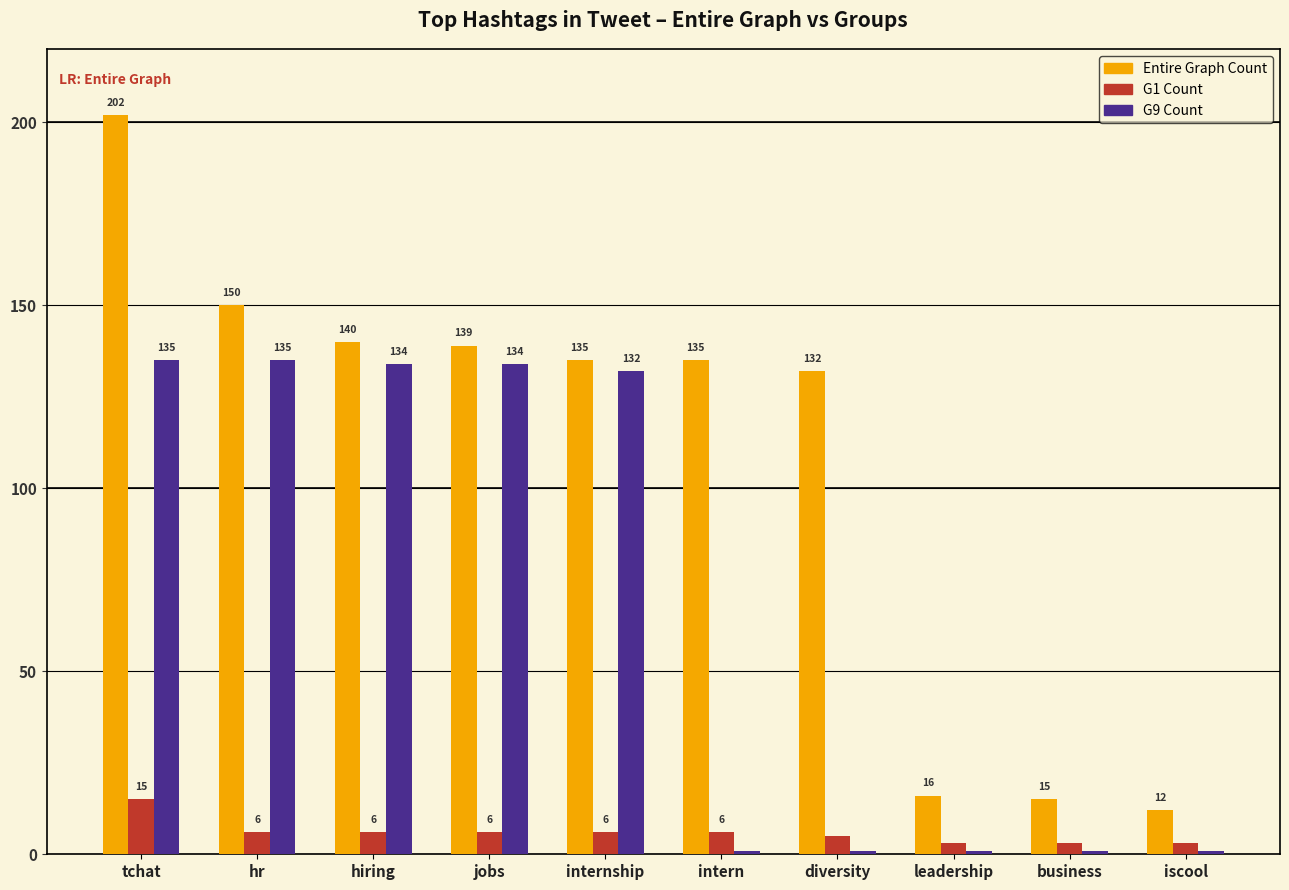

What position from the left is internship?

5